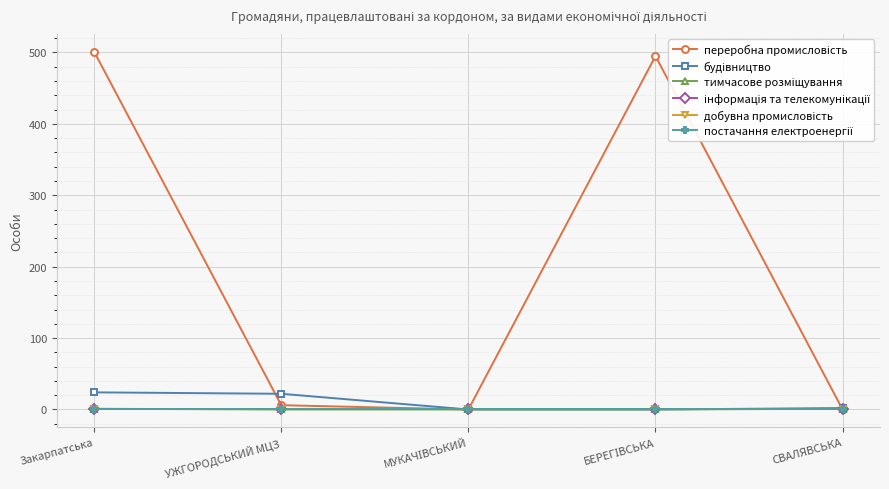

At which category is the sum across all series the highest?

Закарпатська